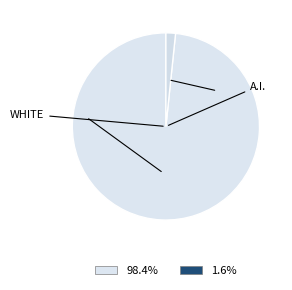

How many segments does this pie chart have?

2